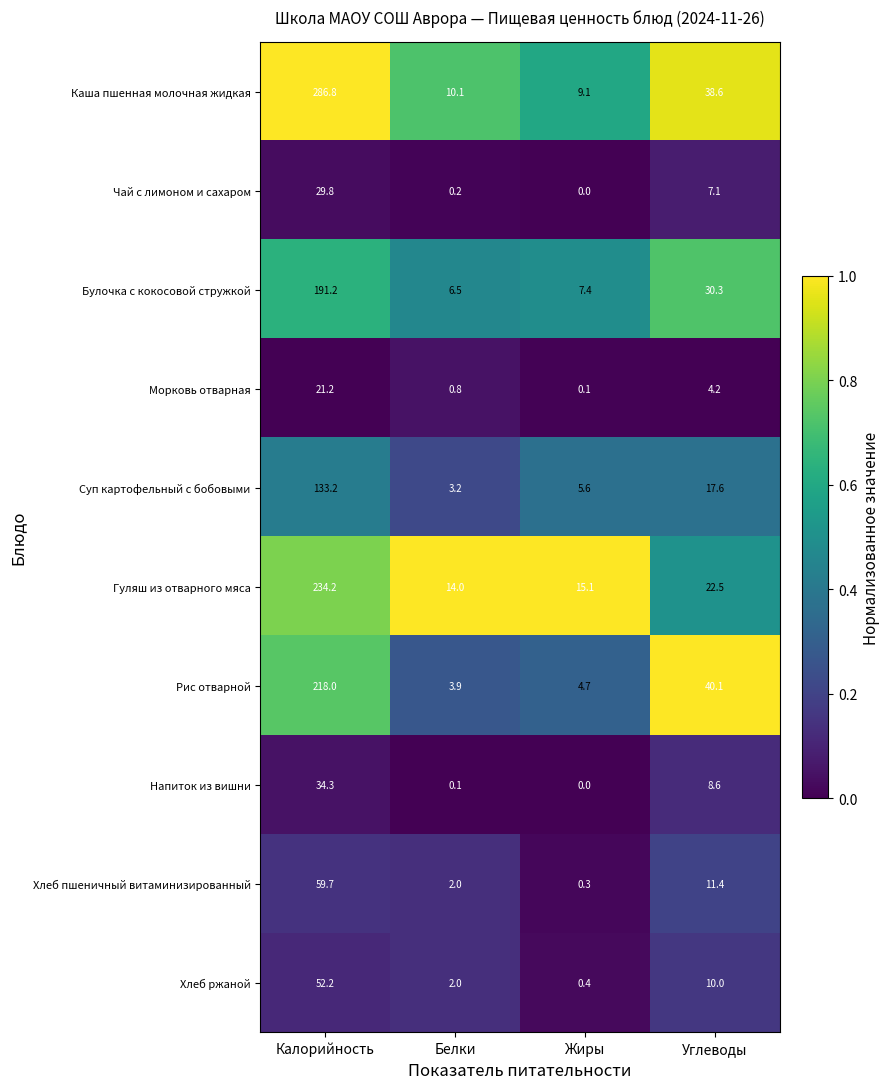

What is the total value across all series at Калорийность?

1260.6